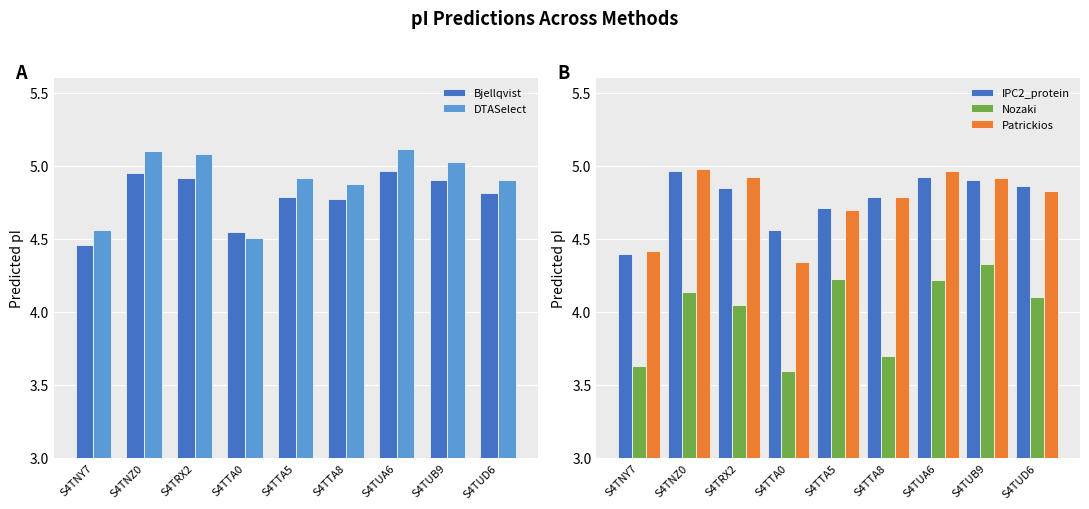

What is the average value of the IPC2_protein series?

4.8